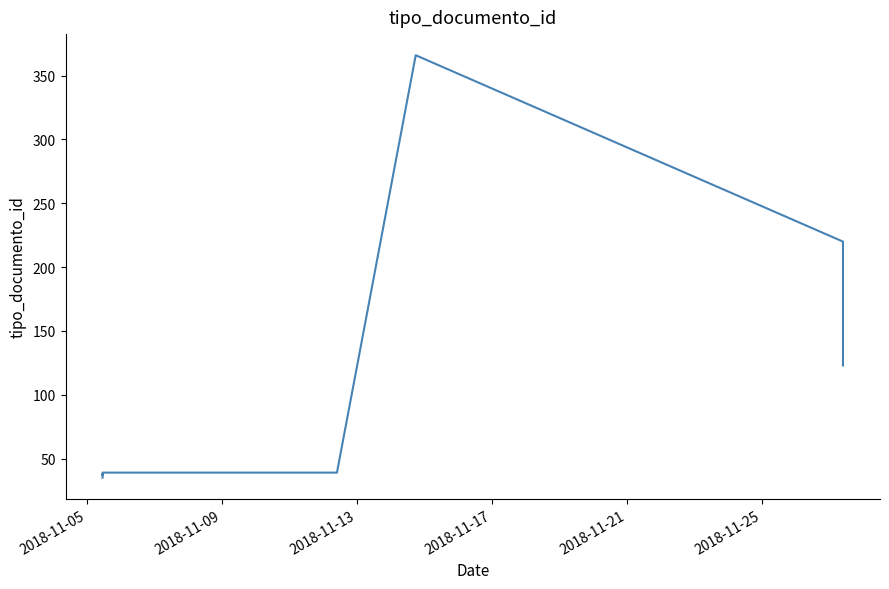

What is the difference between the second highest and minimum values?

185